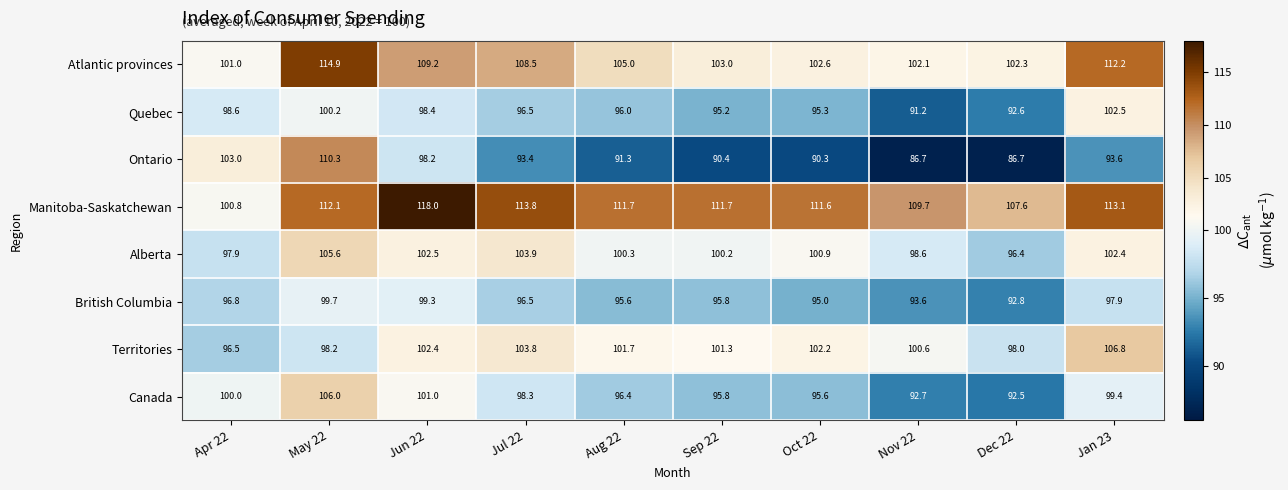

The value of British Columbia at Nov 22 is 162.8. True or false?

False